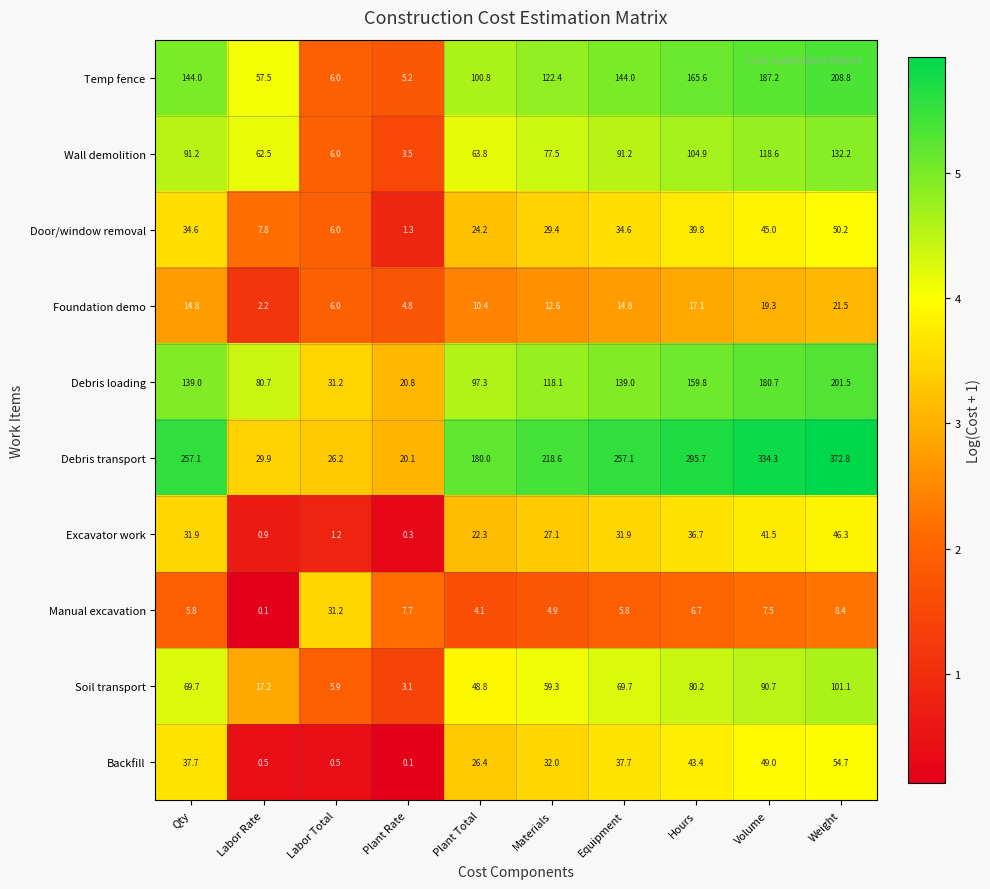

What is the smallest value displayed?

0.1